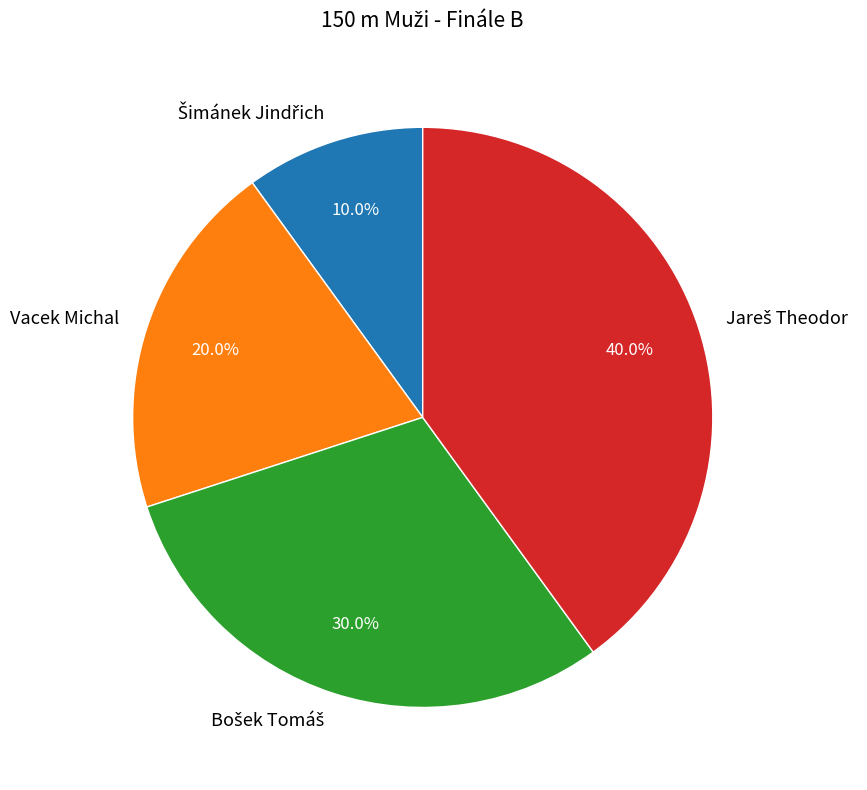

Is there a majority slice in this chart?

No